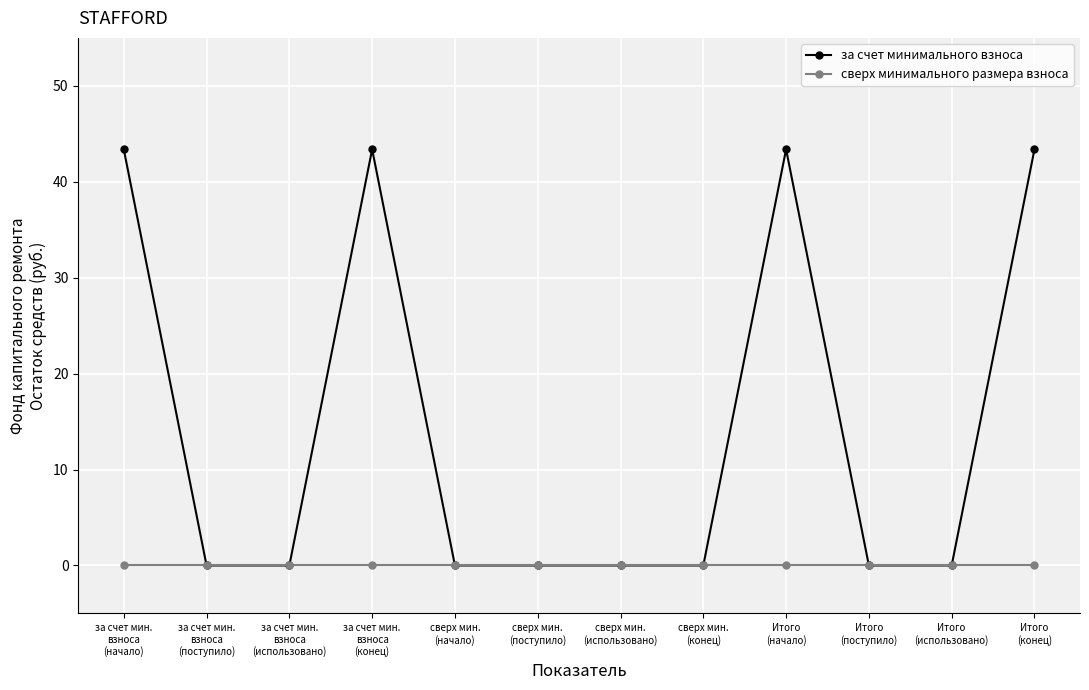

Reading left to right, what are all the values shown in this chart?

за счет минимального взноса: 43.4	0.0	0.0	43.4	0.0	0.0	0.0	0.0	43.4	0.0	0.0	43.4
сверх минимального размера взноса: 0.0	0.0	0.0	0.0	0.0	0.0	0.0	0.0	0.0	0.0	0.0	0.0